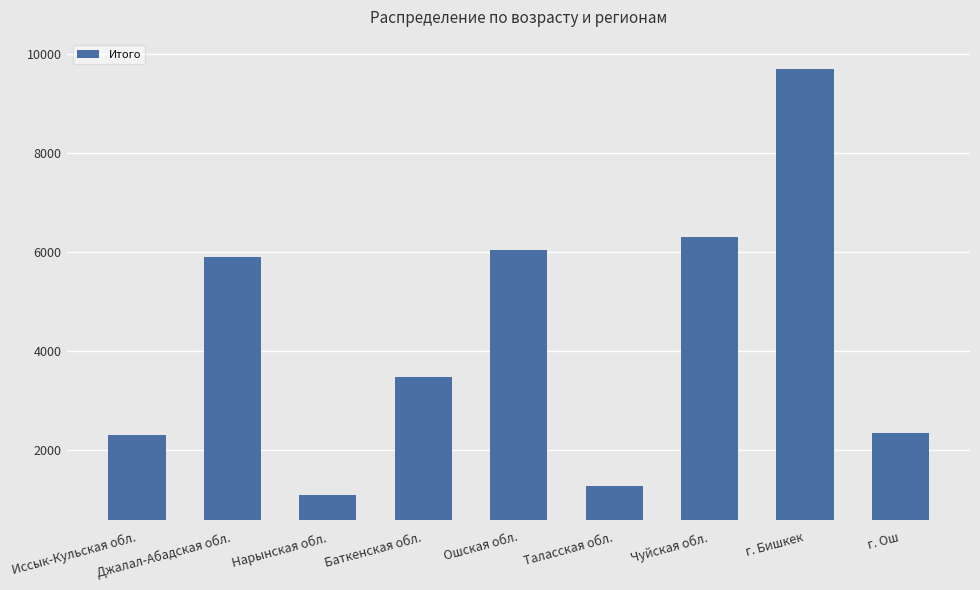

What is the smallest value displayed?

1087